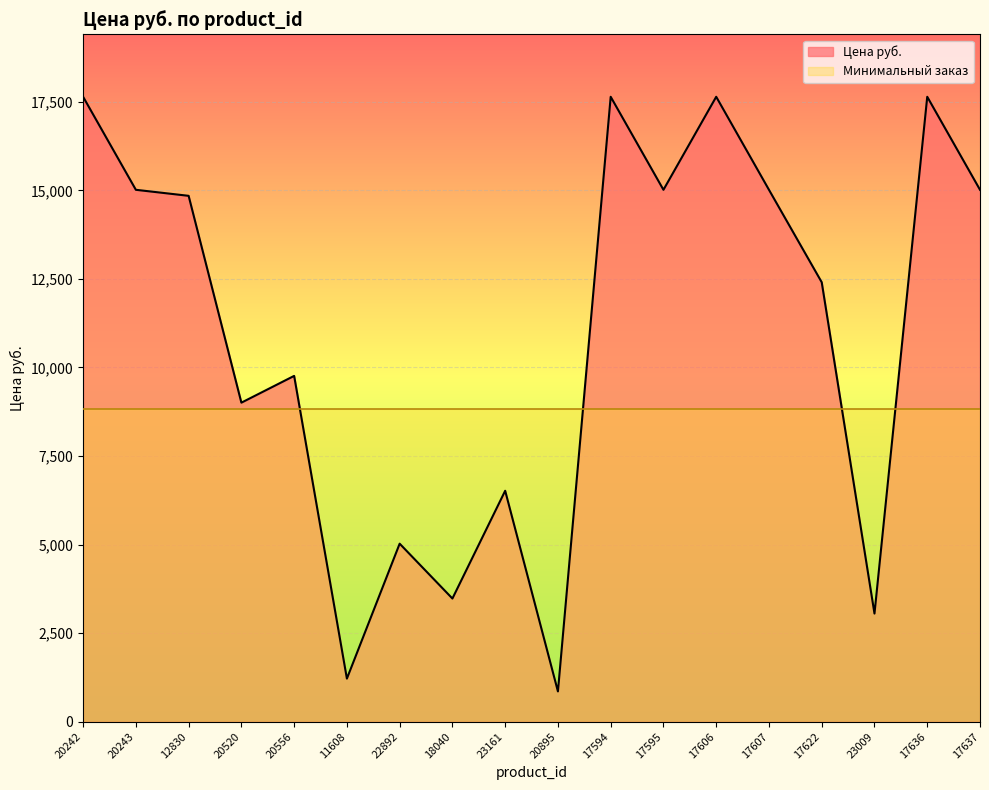

Rank the categories by value from highest to lowest.

20242, 17594, 17606, 17636, 20243, 17595, 17607, 17637, 12830, 17622, 20556, 20520, 23161, 22892, 18040, 23009, 11608, 20895